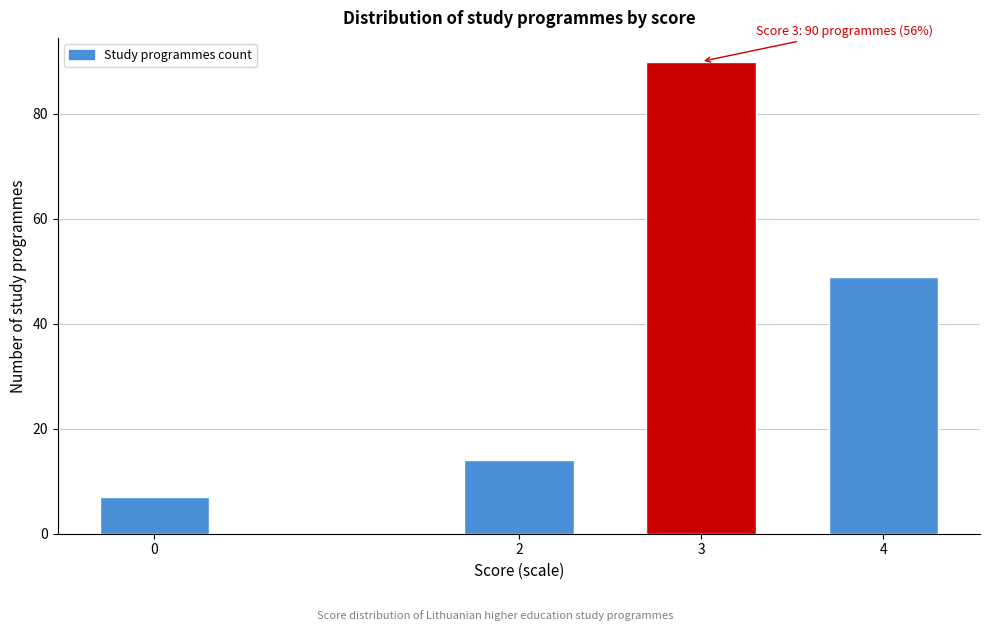

Reading left to right, extract all data points from this chart.

7	14	90	49